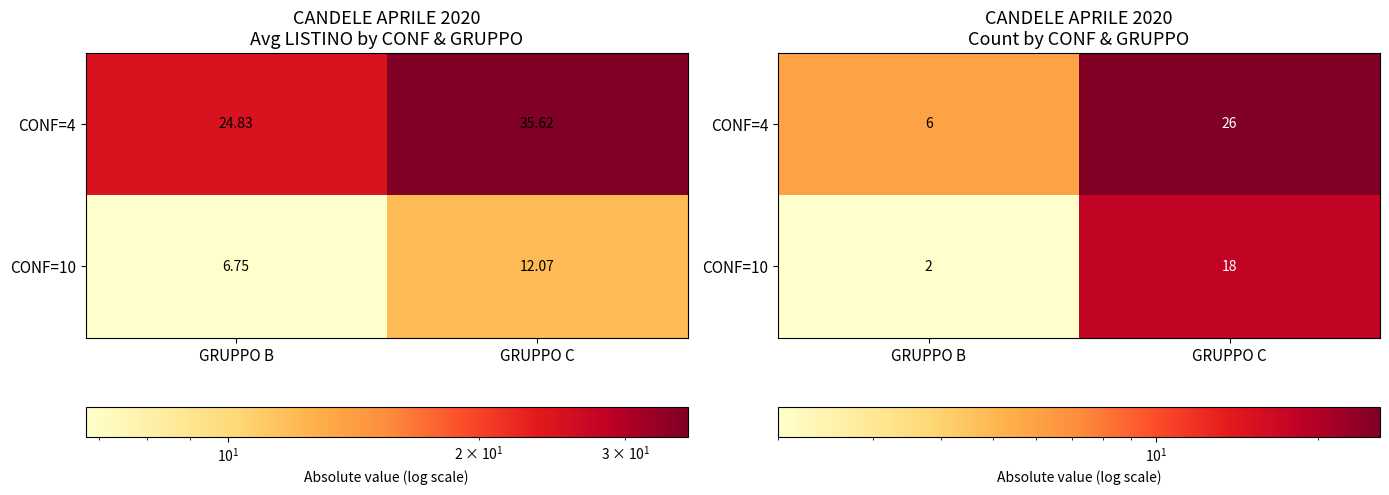

True or false: CONF=10 has a value of 18 at GRUPPO C.

True